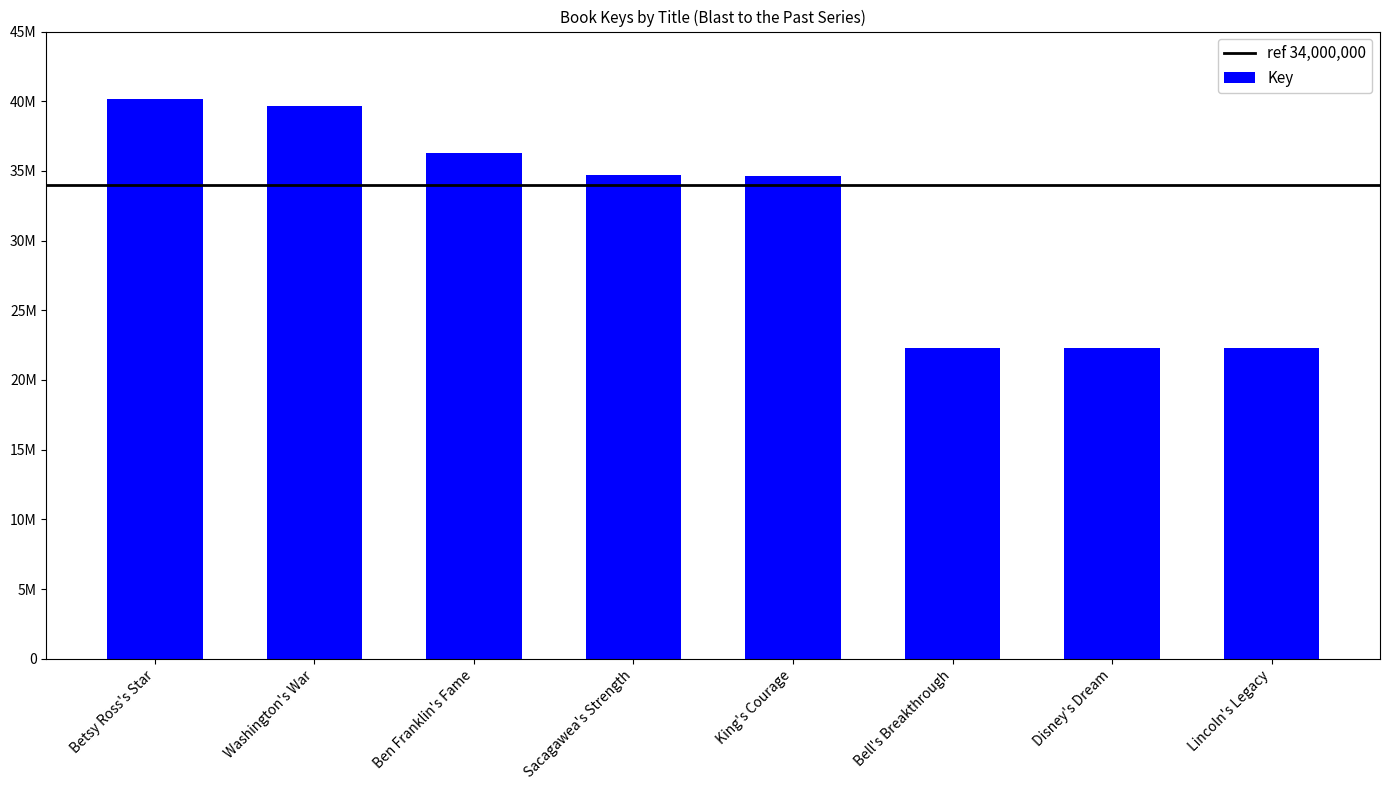

What is the label of the 7th bar from the left?

Disney's Dream